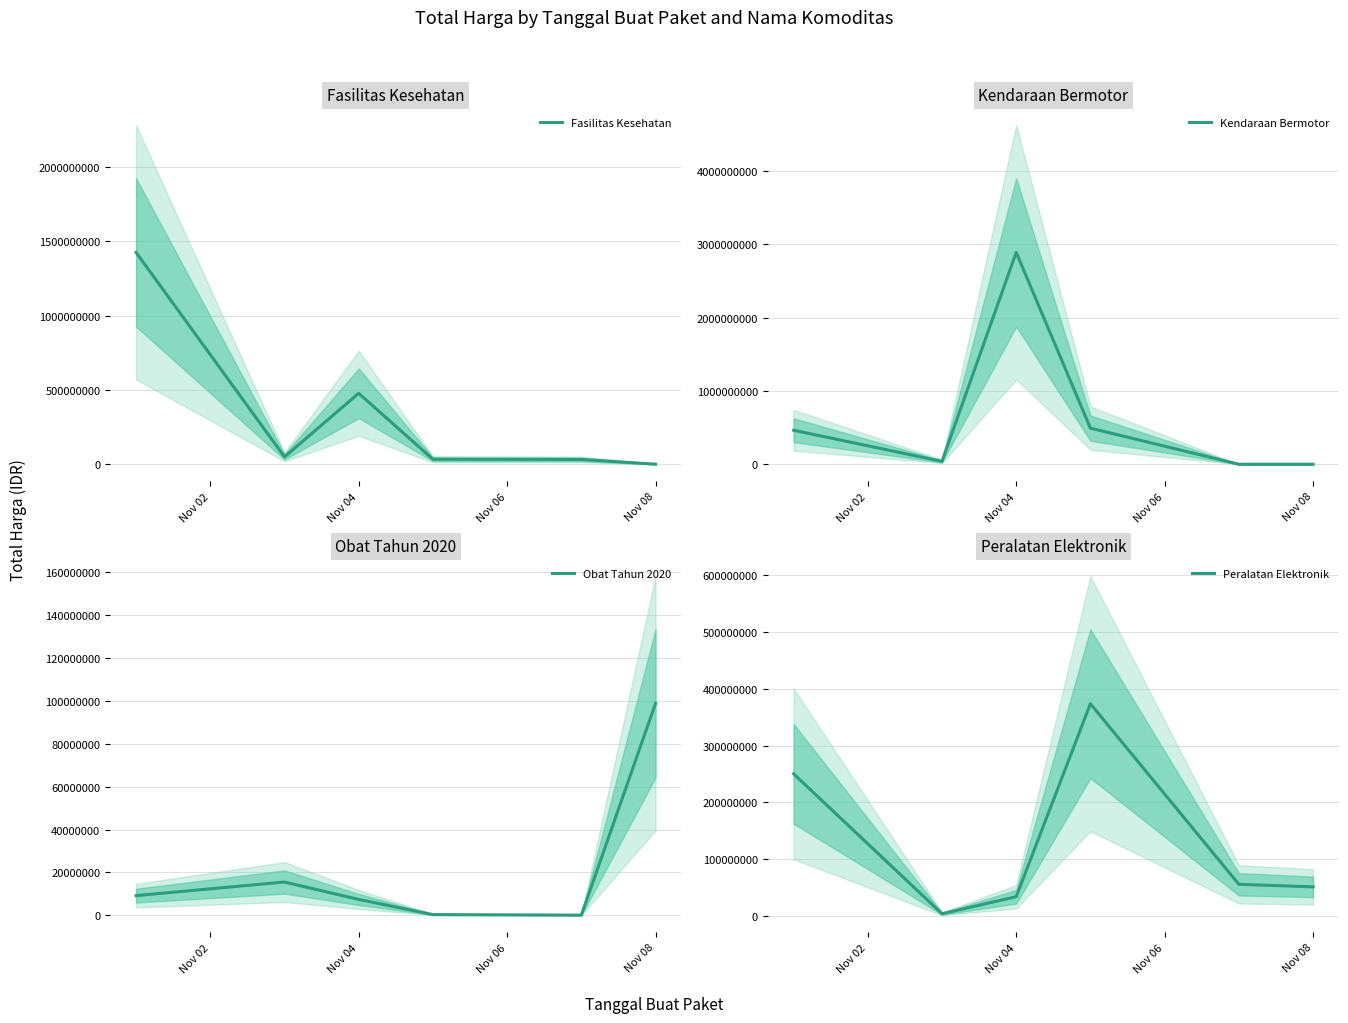

What is the highest value of the Fasilitas Kesehatan series?

1425867900